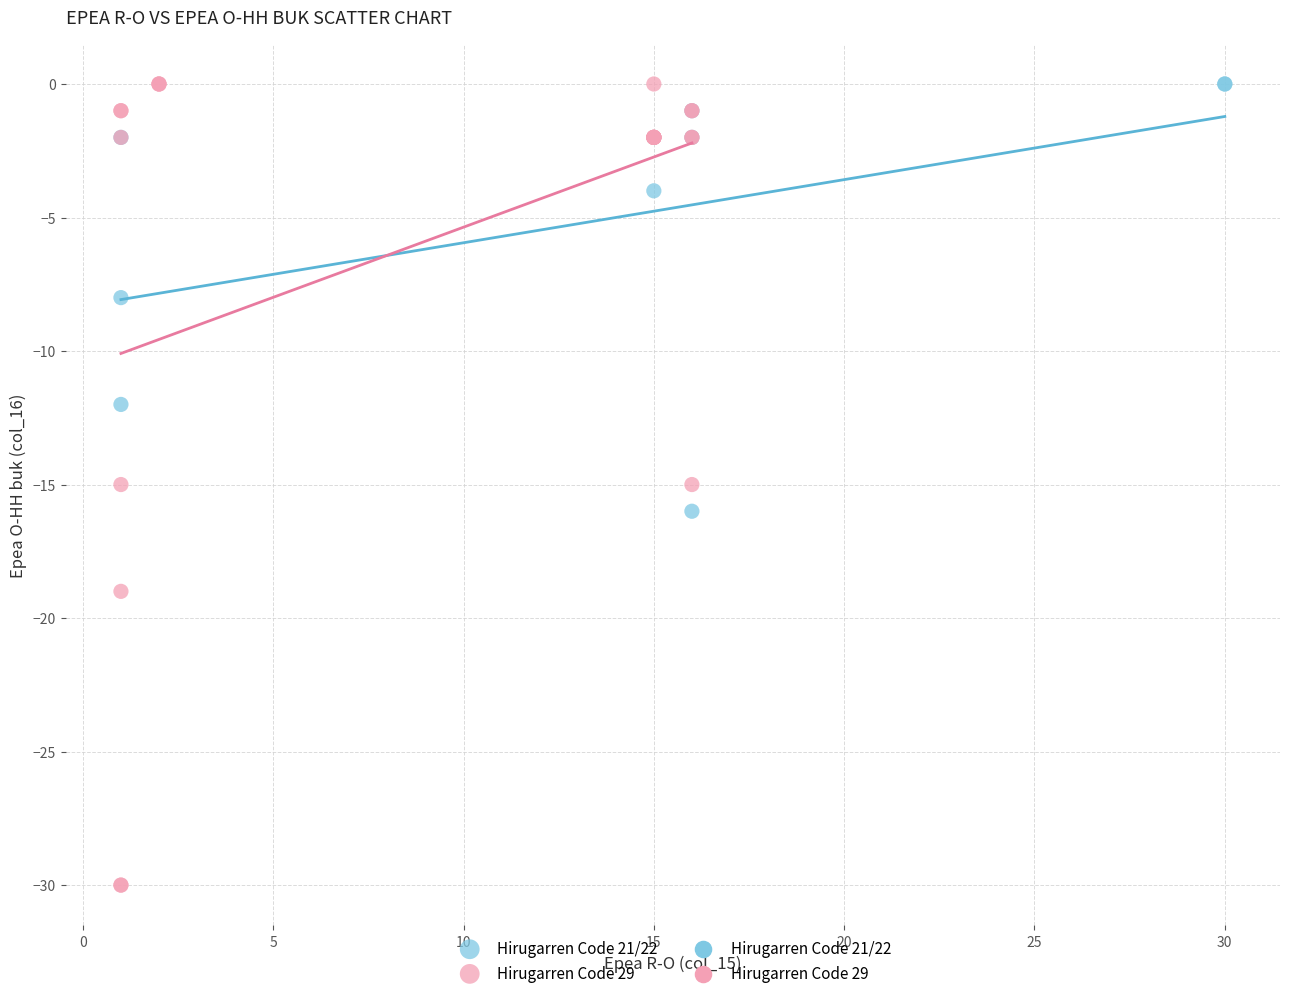

Which series has the widest spread of Y values?

Hirugarren Code 29